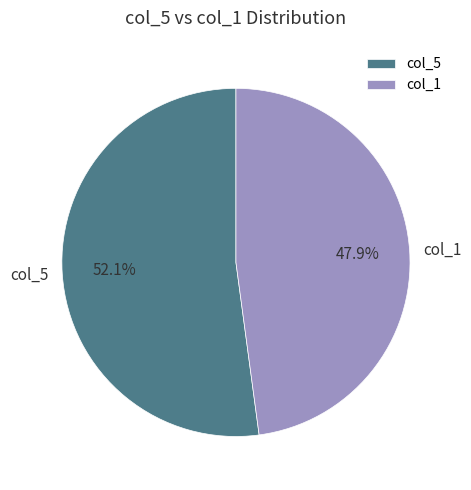

How many slices are in this pie chart?

2